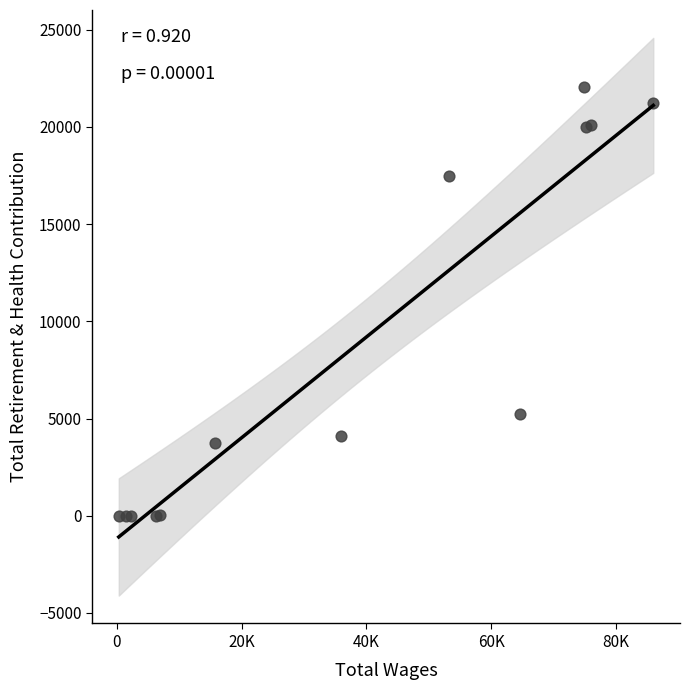

What Y value in the scatter plot is closest to 11029?

5243